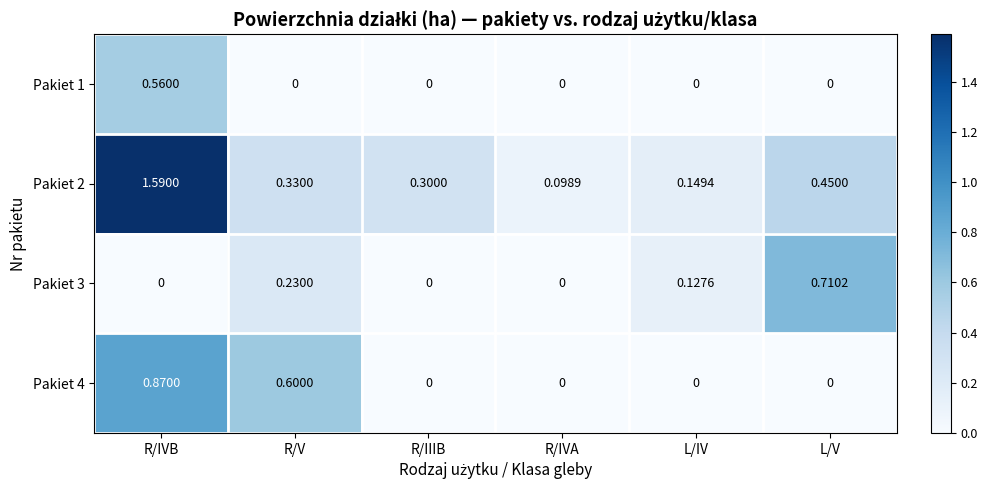

Which category has the highest value across all series?

R/IVB